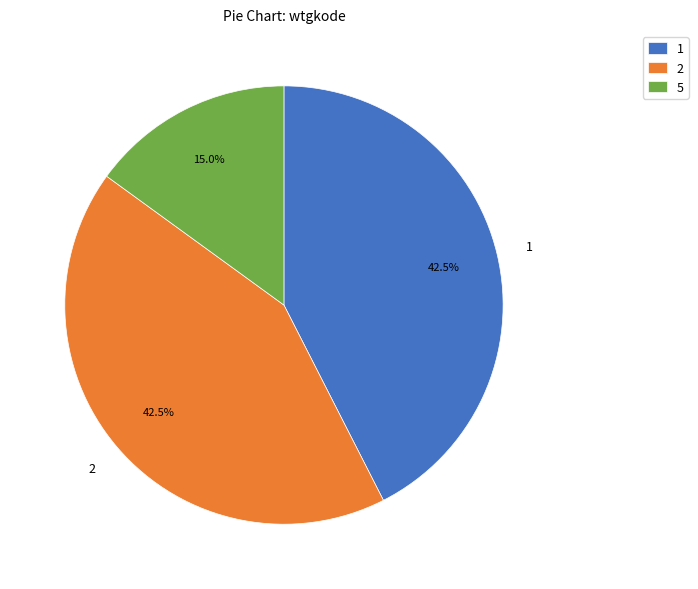

What is the total percentage of 5 and 1?

57.5%